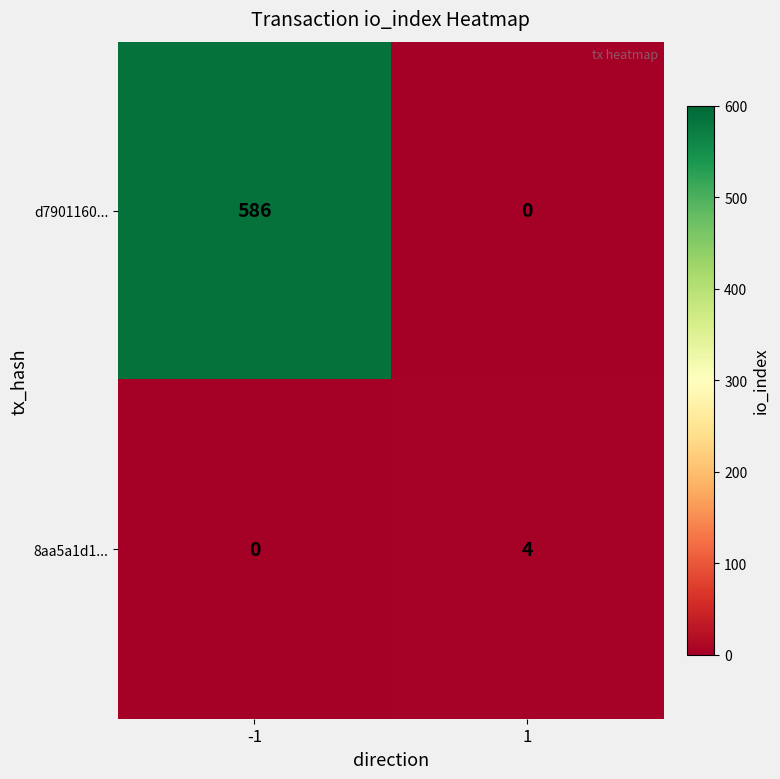

At which category is the sum across all series the highest?

-1